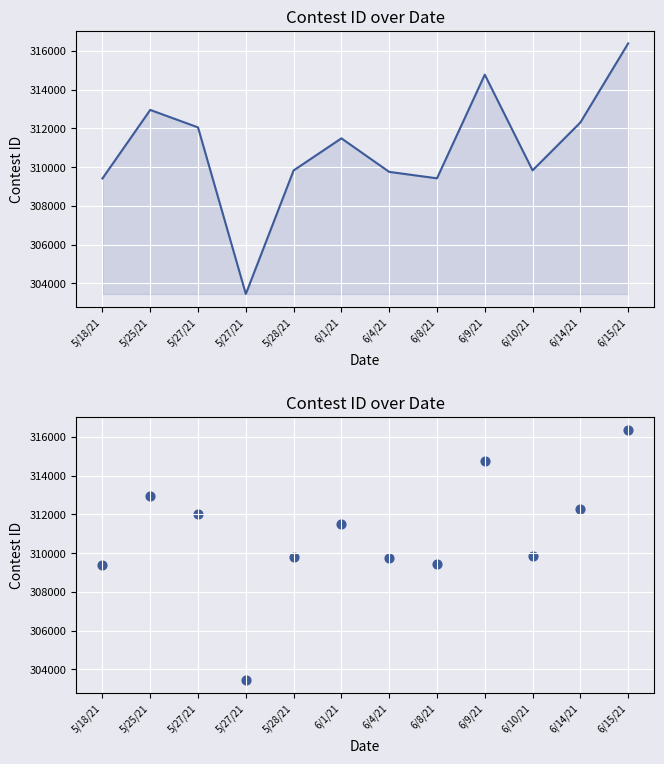

What is the change in value from 5/27/21 to 6/4/21?

+6307